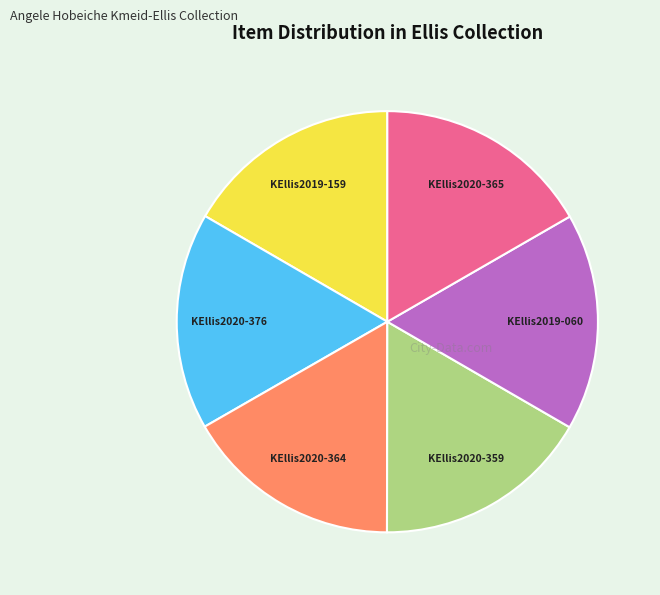

Approximately how many times larger is the value at KEllis2020-359 compared to KEllis2019-159?

1.0